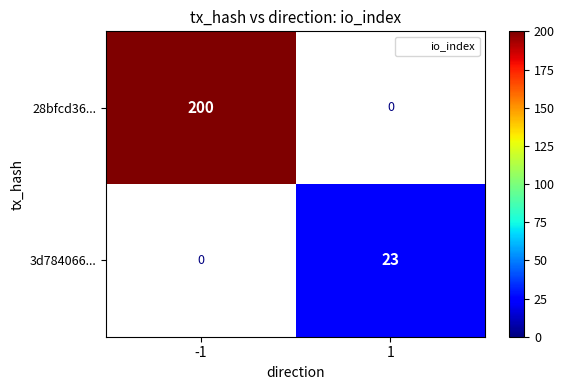

Is it true that 28bfcd36... equals 200.0 at -1?

True